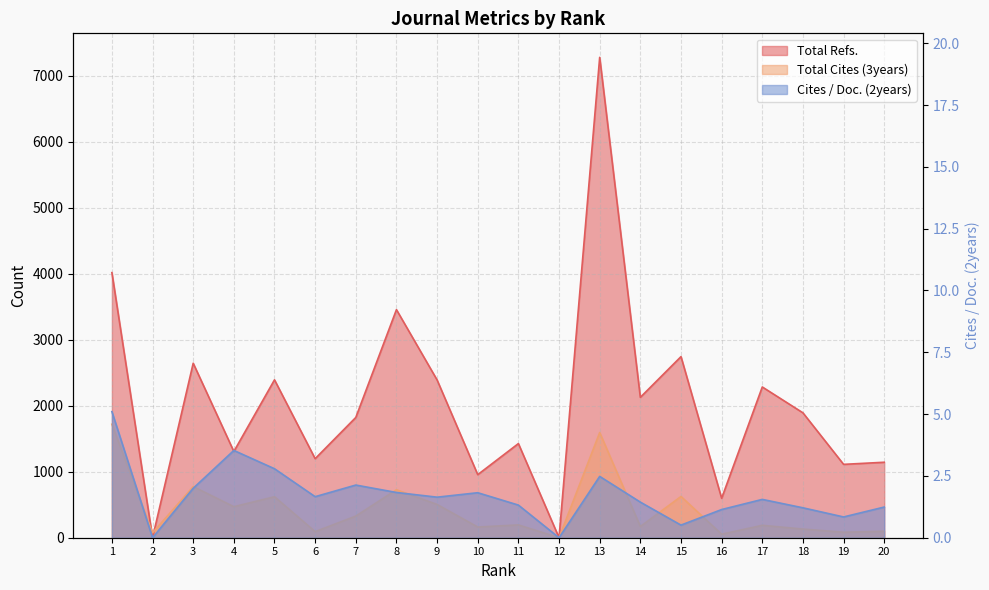

How many lines are shown in the chart?

3